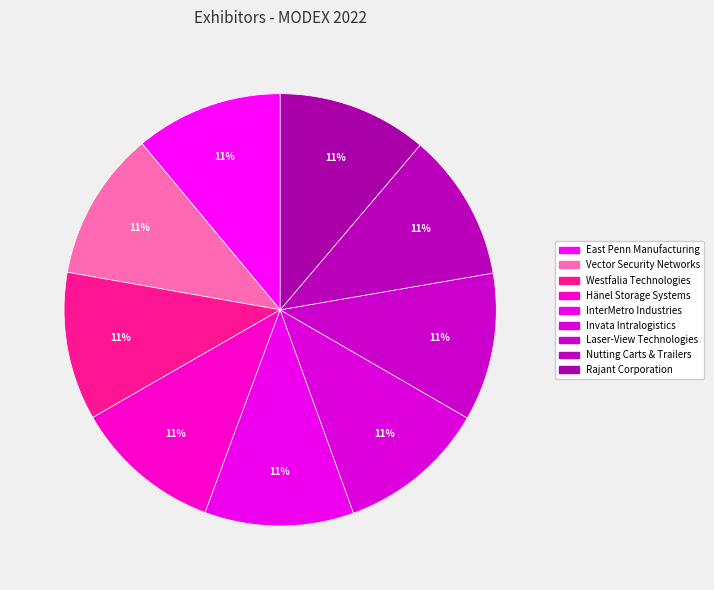

How many segments does this pie chart have?

9